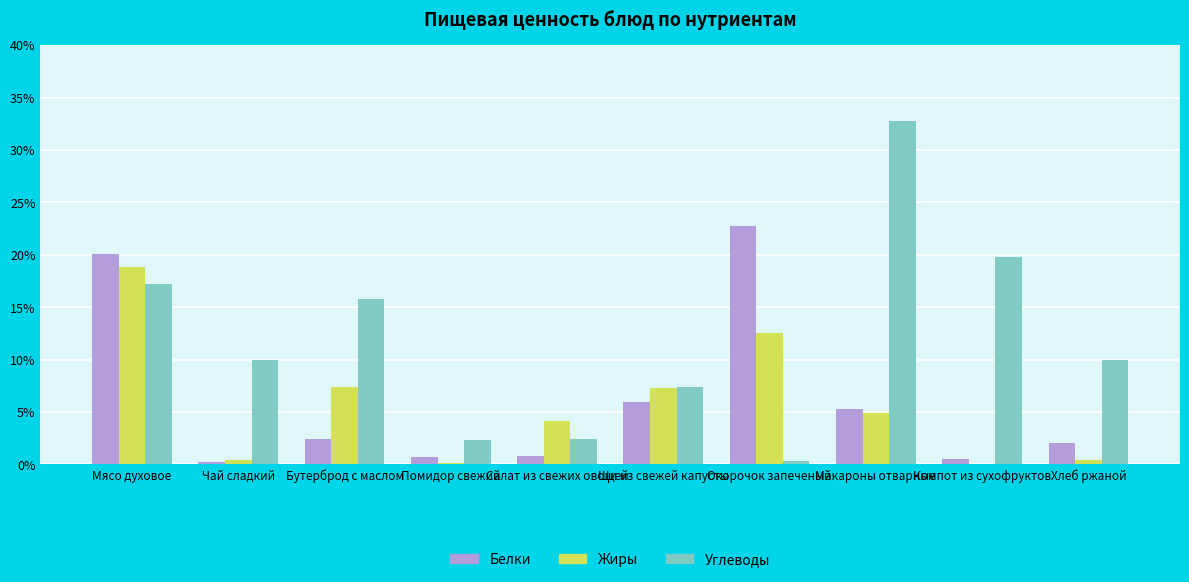

How many categories are shown in the chart?

10